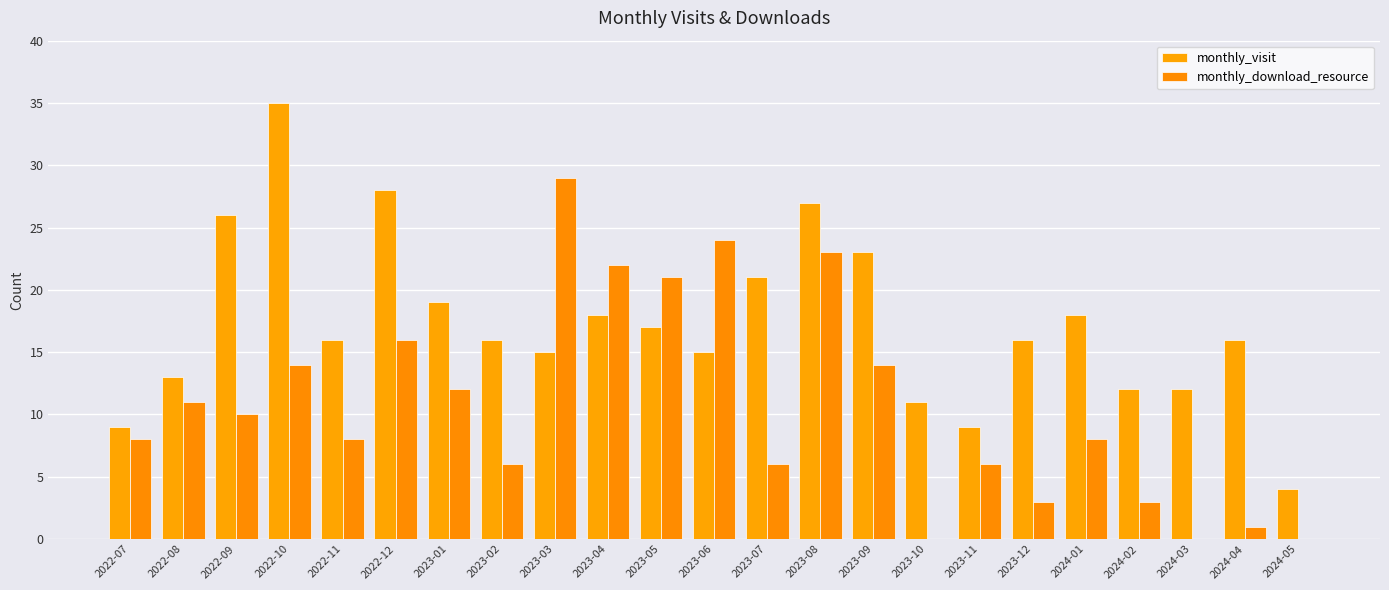

Which series has the widest spread of values?

monthly_visit